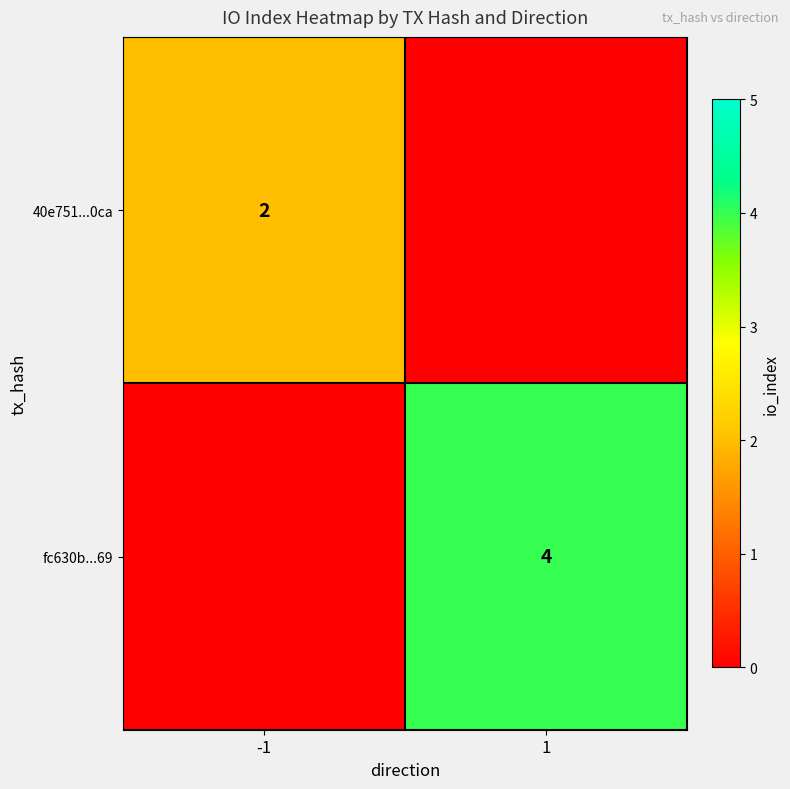

What is the maximum value shown in the chart?

4.0